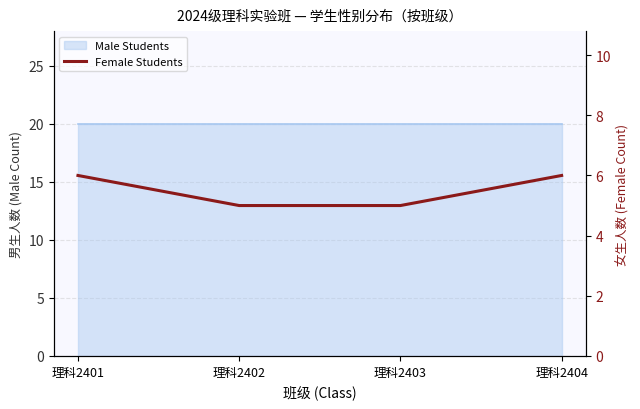

The value at 理科2403 is 5. True or false?

True